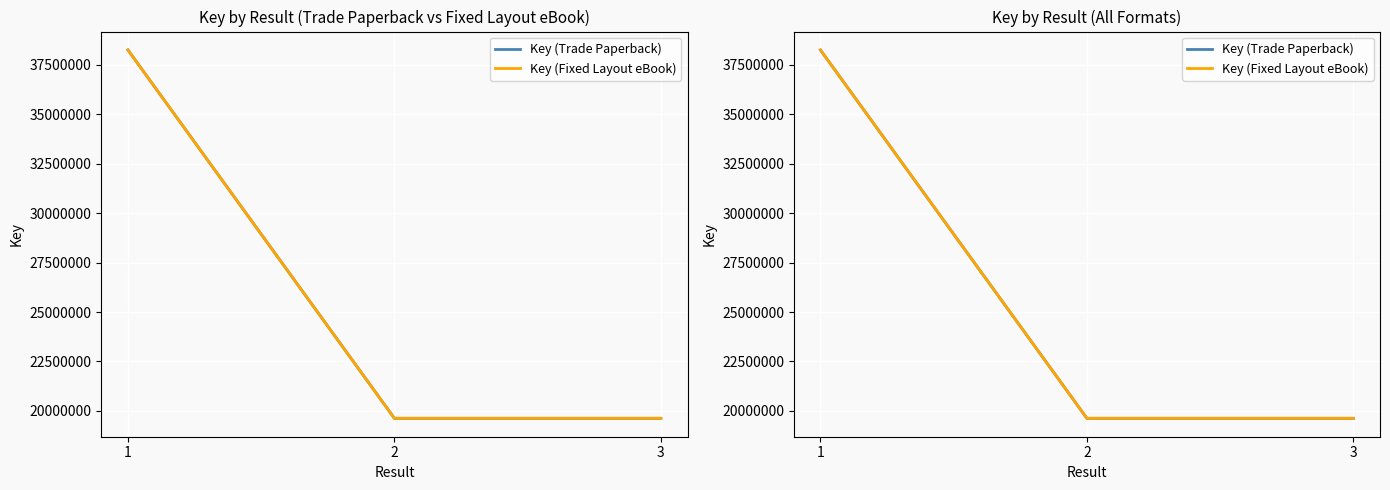

Count the number of data series in this chart.

2